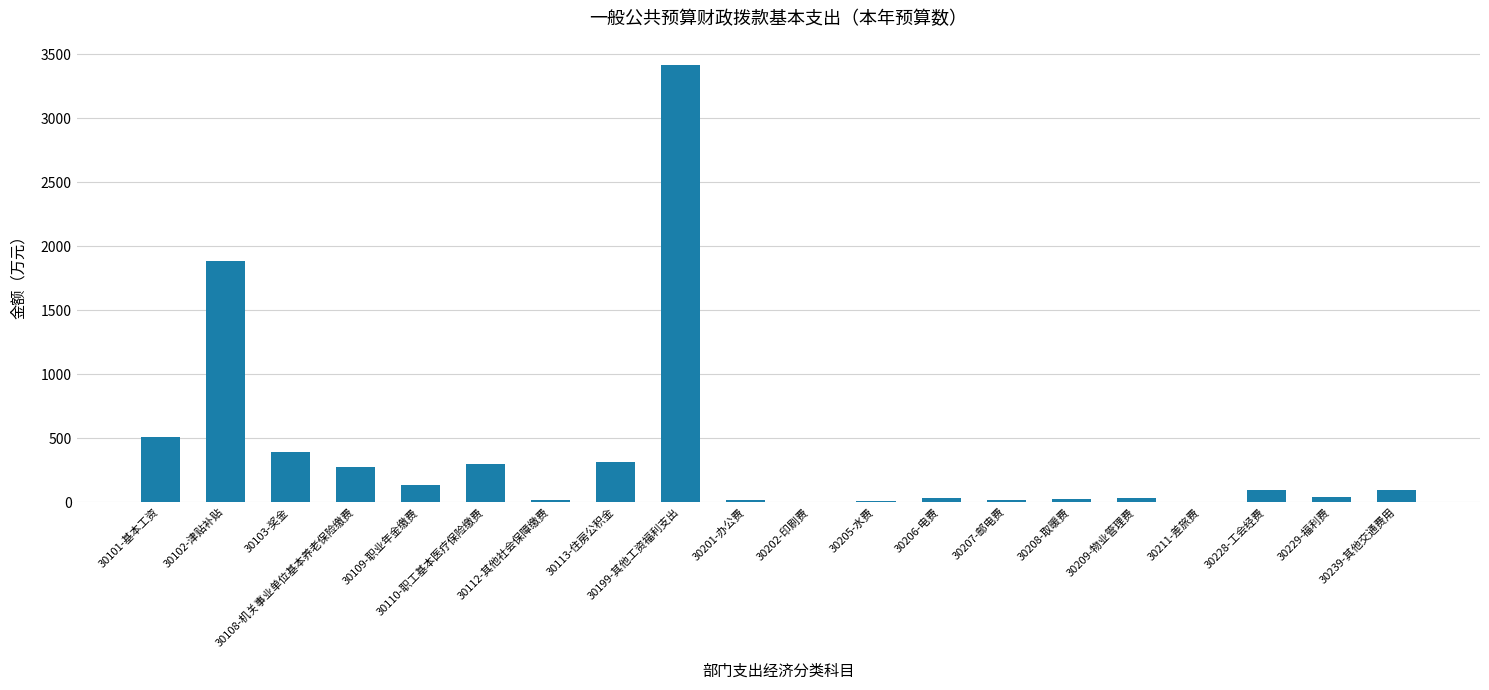

Approximately how many times larger is the value at 30229-福利费 compared to 30205-水费?

4.7